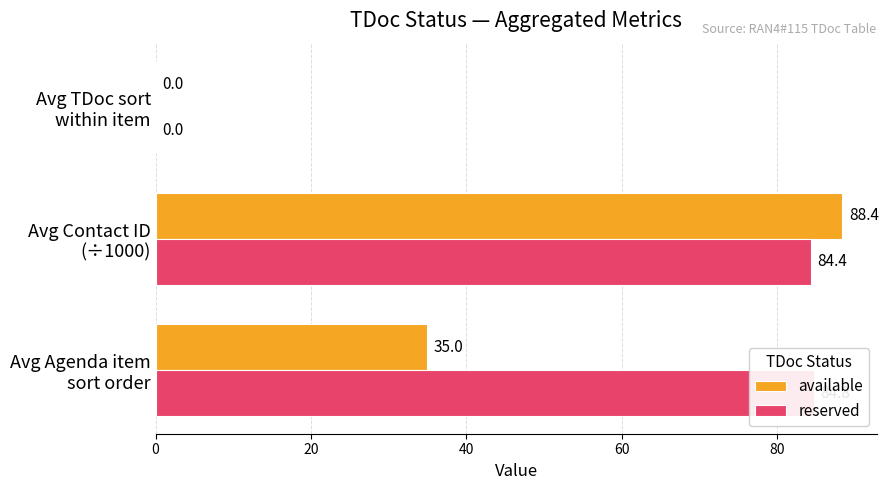

How many groups of bars are there?

3